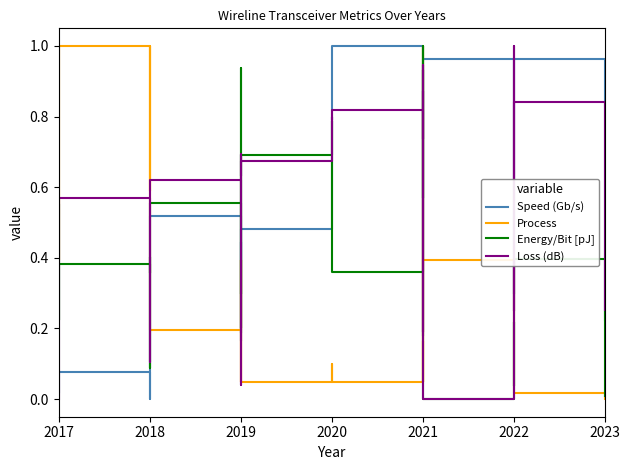

Rank the series by their maximum value, from highest to lowest.

Speed (Gb/s), Process, Energy/Bit [pJ], Loss (dB)